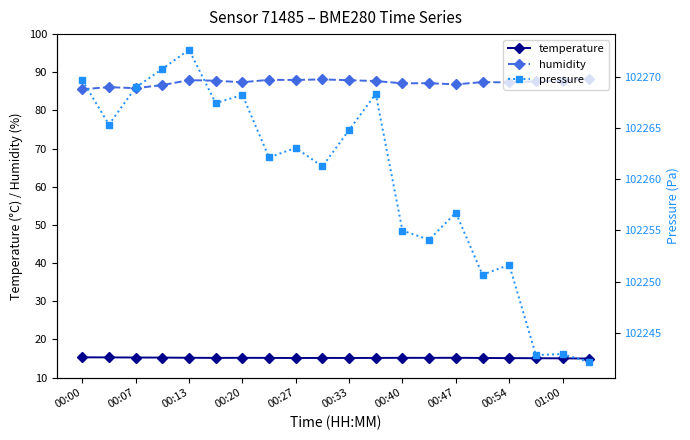

What are all the series names shown in the legend?

temperature, humidity, pressure